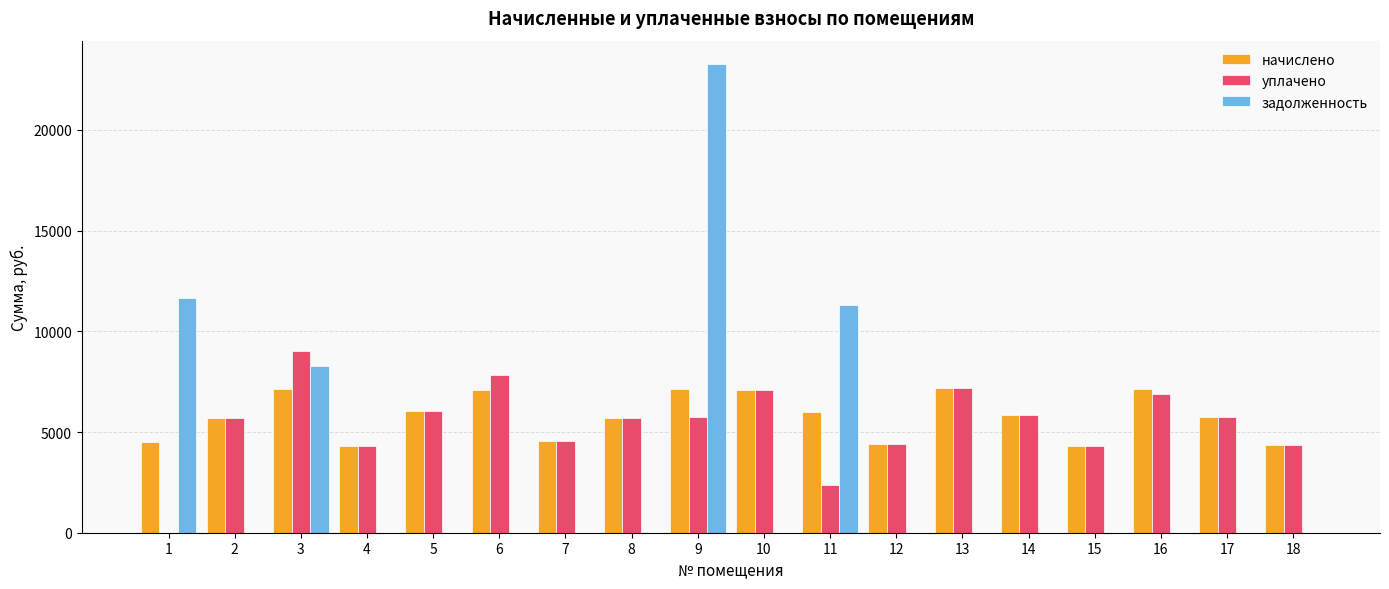

Between 5 and 11, which series saw the biggest shift?

задолженность